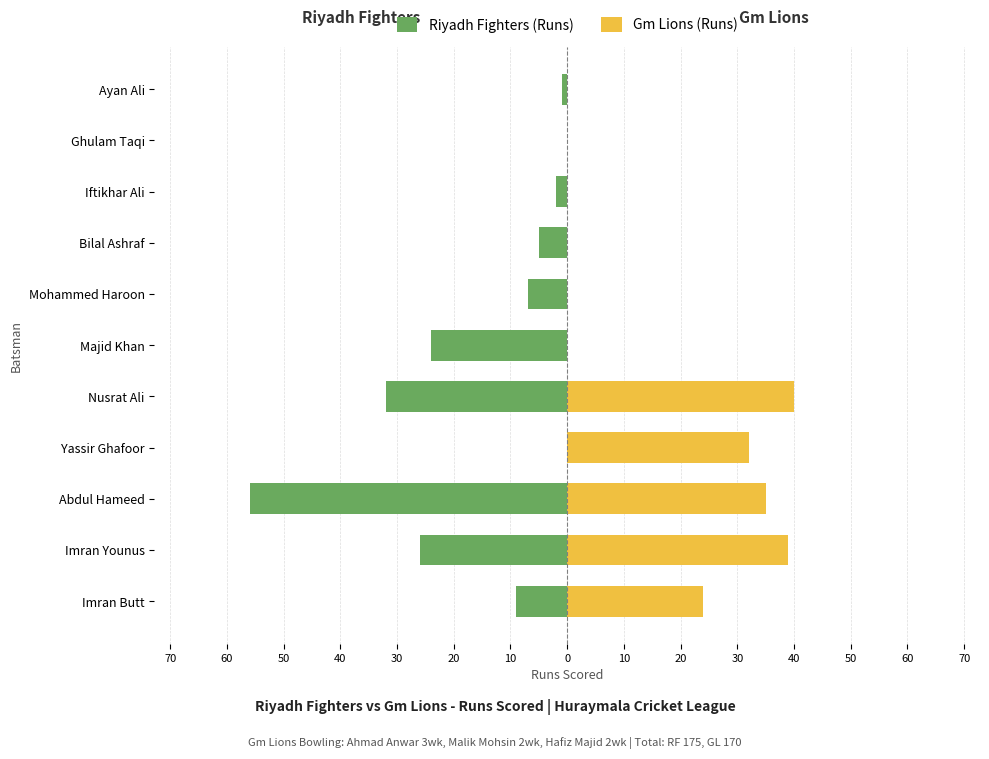

Which series has the largest range (max minus min)?

Riyadh Fighters (Runs)